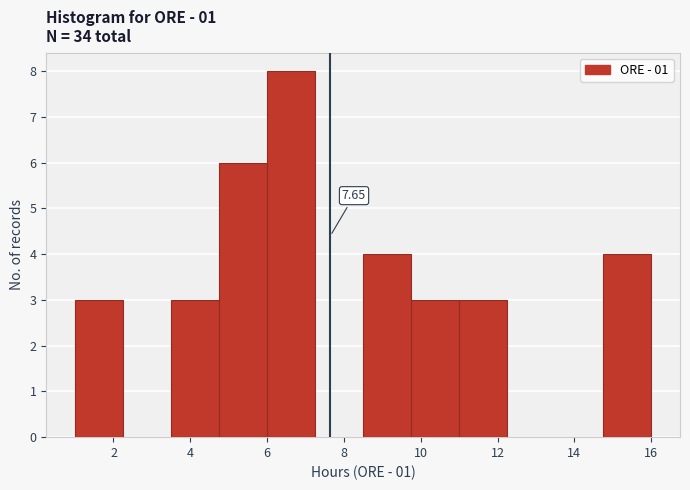

Over which range of the x-axis is the bar tallest?

6.00 to 7.25